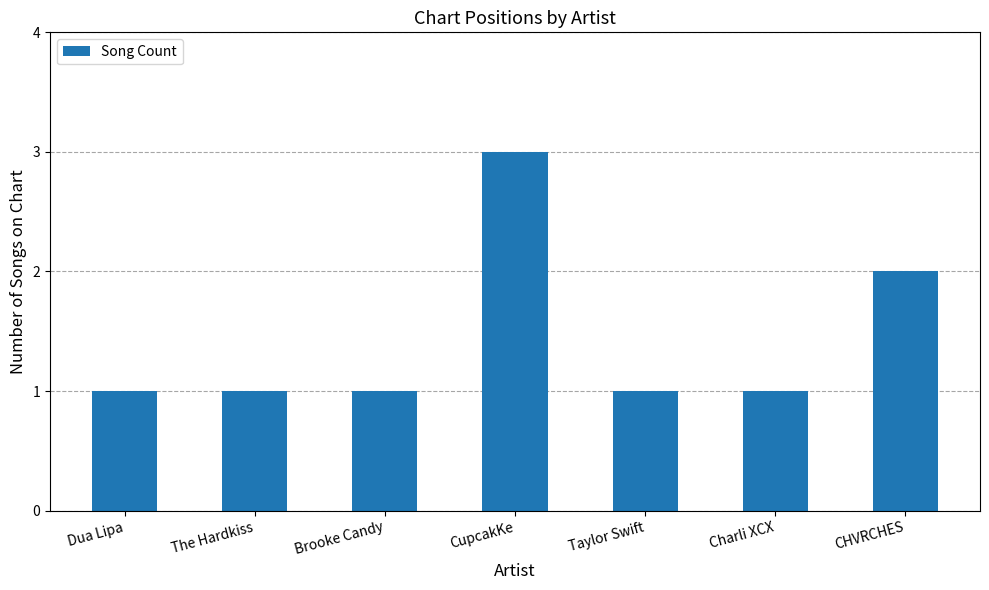

Reading left to right, what are all the values shown in this chart?

Dua Lipa=1	The Hardkiss=1	Brooke Candy=1	CupcakKe=3	Taylor Swift=1	Charli XCX=1	CHVRCHES=2